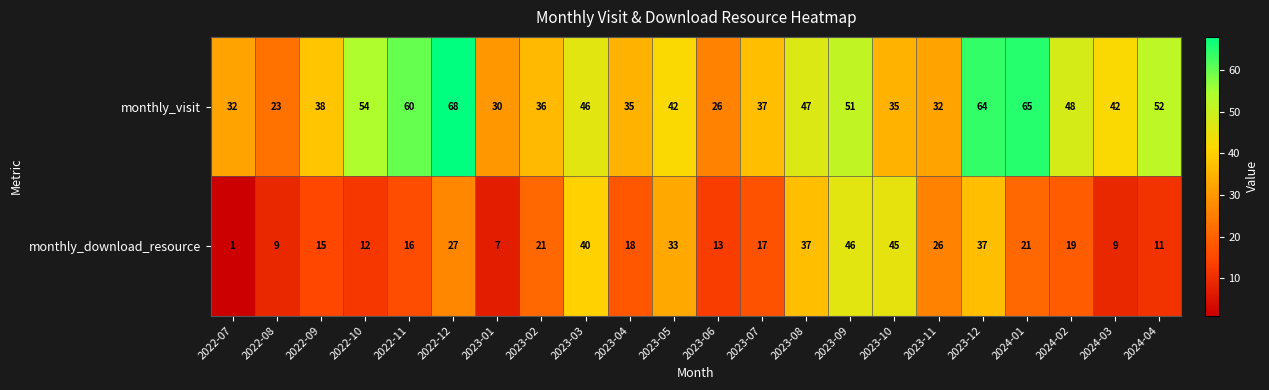

What value does the monthly_download_resource series have at 2023-07, to the nearest 10?

20